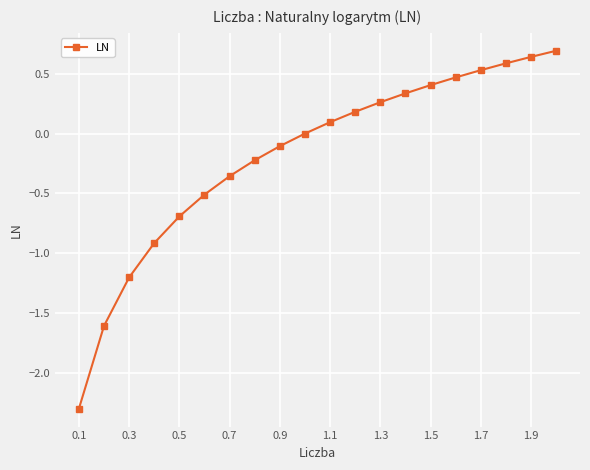

What is the minimum value shown in the chart?

-2.3